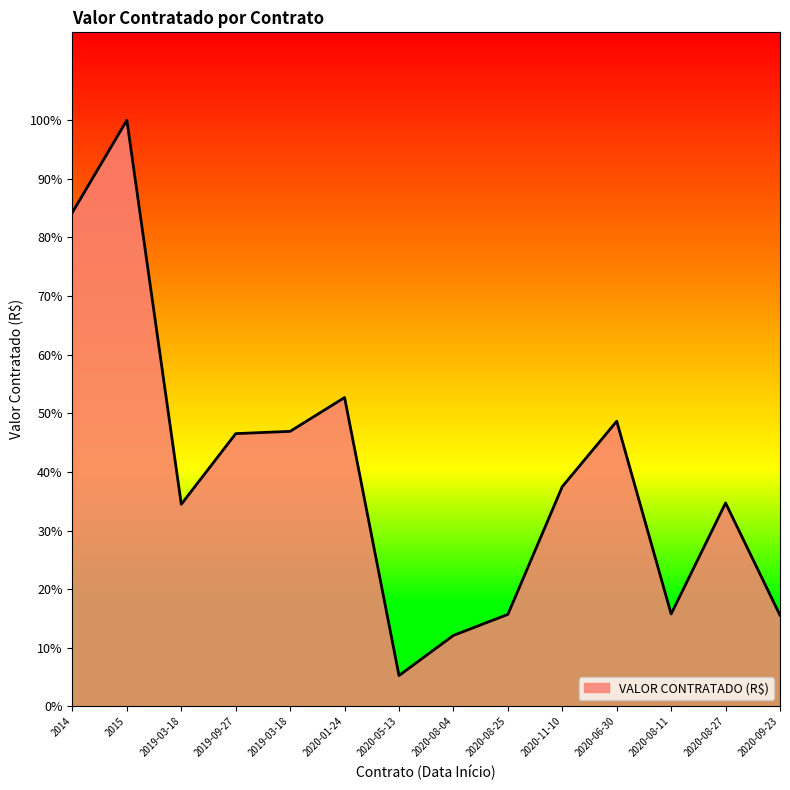

Rank the categories by value from lowest to highest.

2020-05-13, 2020-08-04, 2020-09-23, 2020-08-25, 2020-08-11, 2019-03-18, 2020-08-27, 2020-11-10, 2019-09-27, 2019-03-18, 2020-06-30, 2020-01-24, 2014, 2015